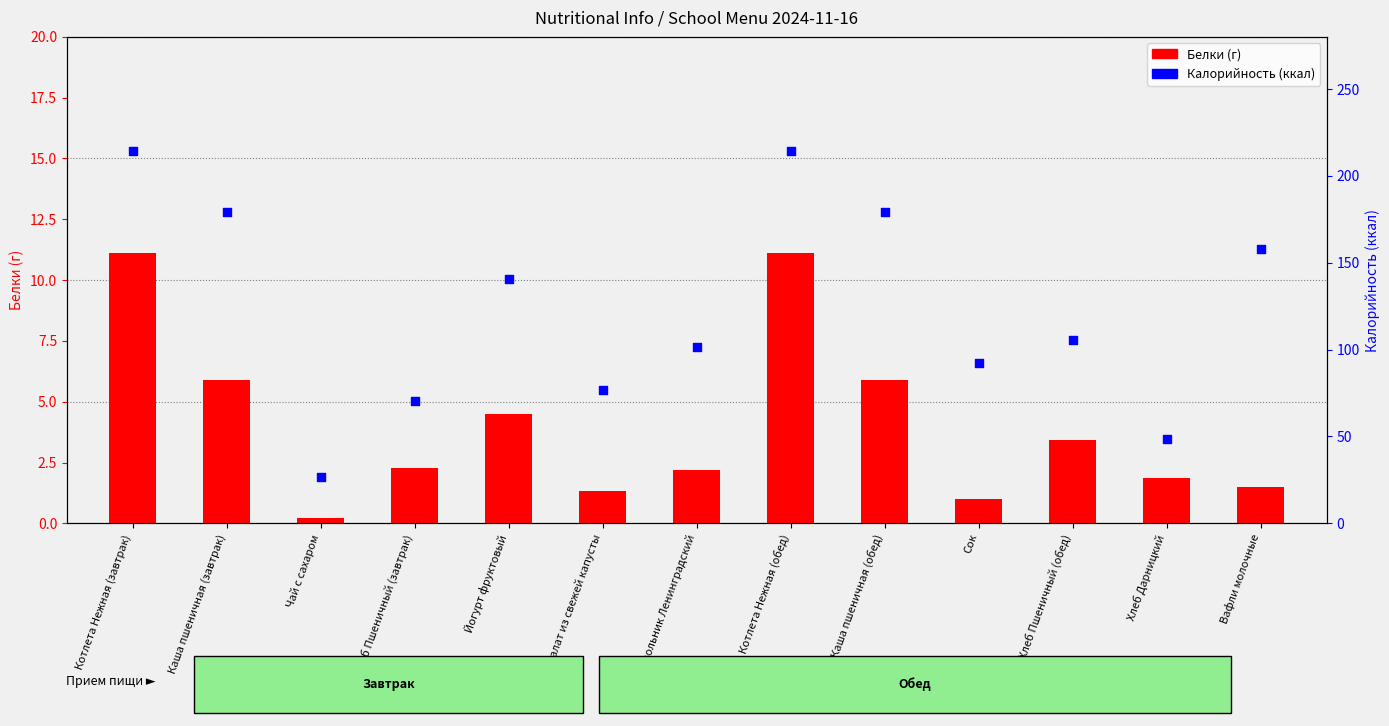

Which series contains the lowest Y value?

Белки (г)